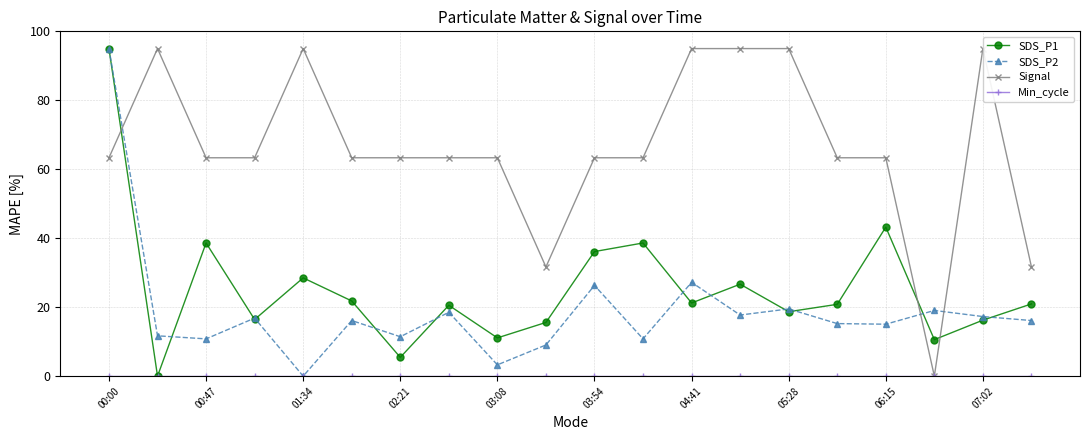

The value of SDS_P1 at 04:41 is 9.3. True or false?

False